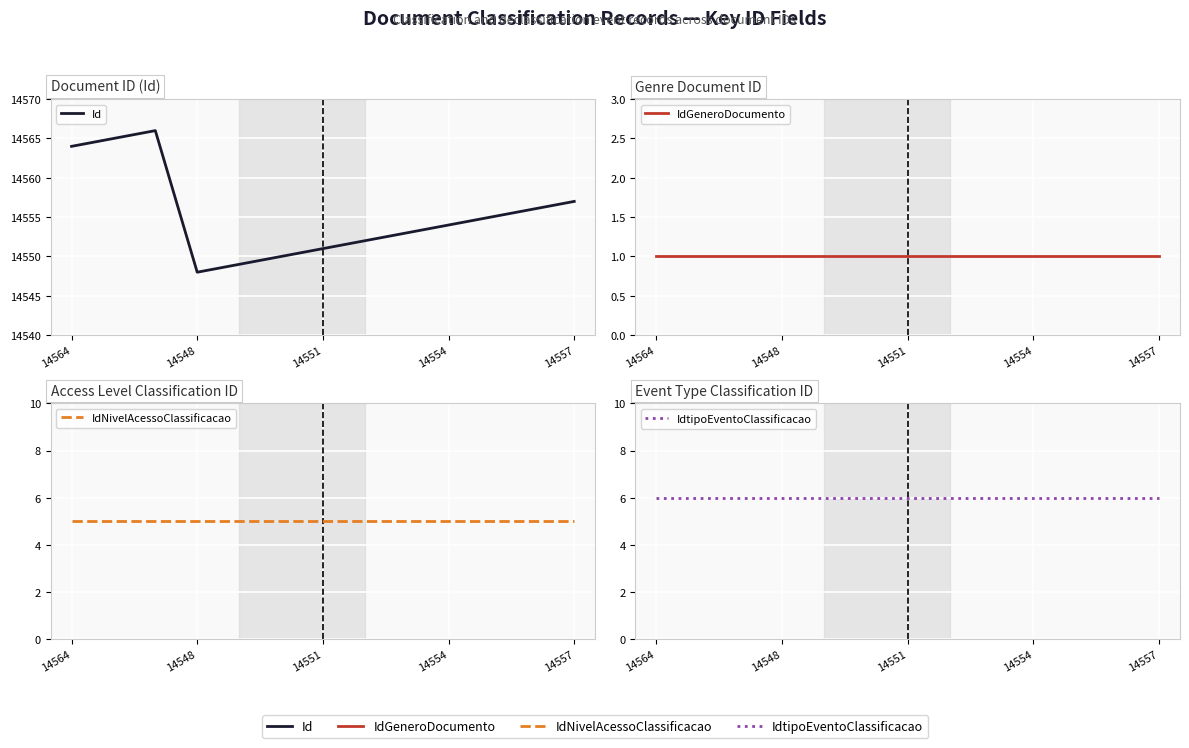

Which series has the largest total across all categories?

Id